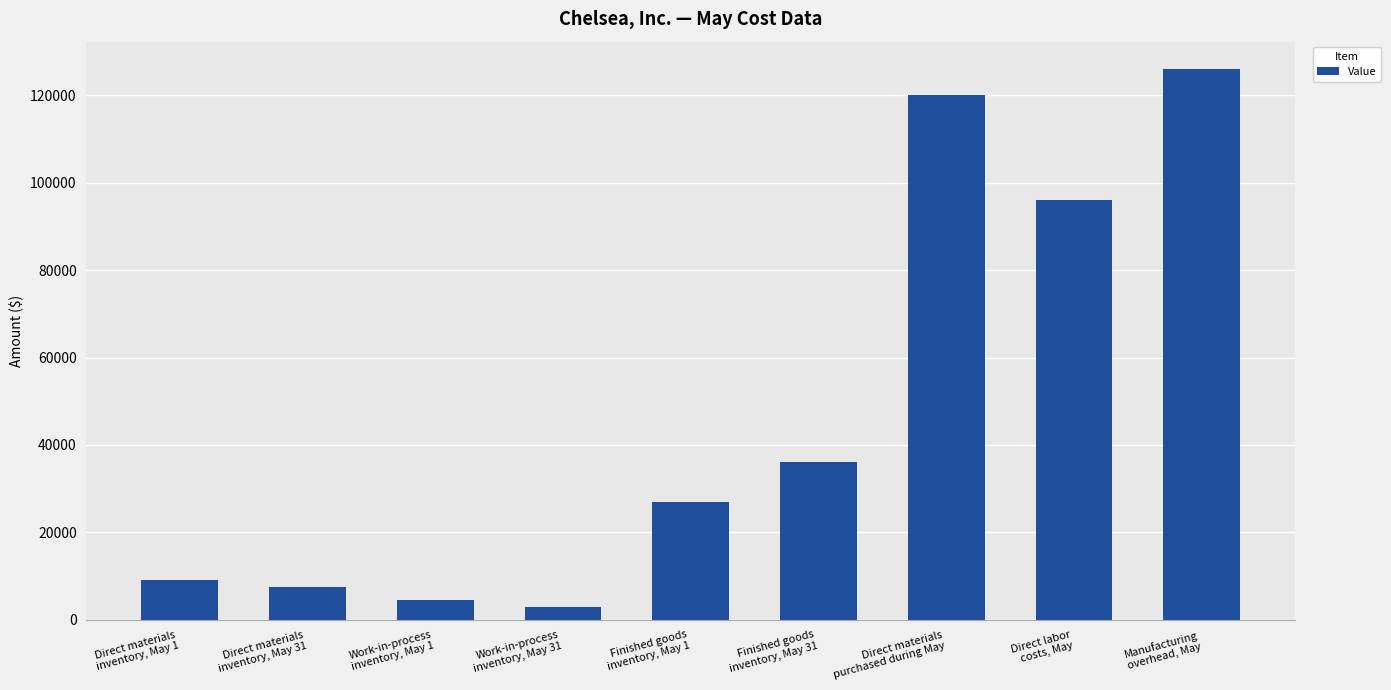

How many bars are there in total?

9